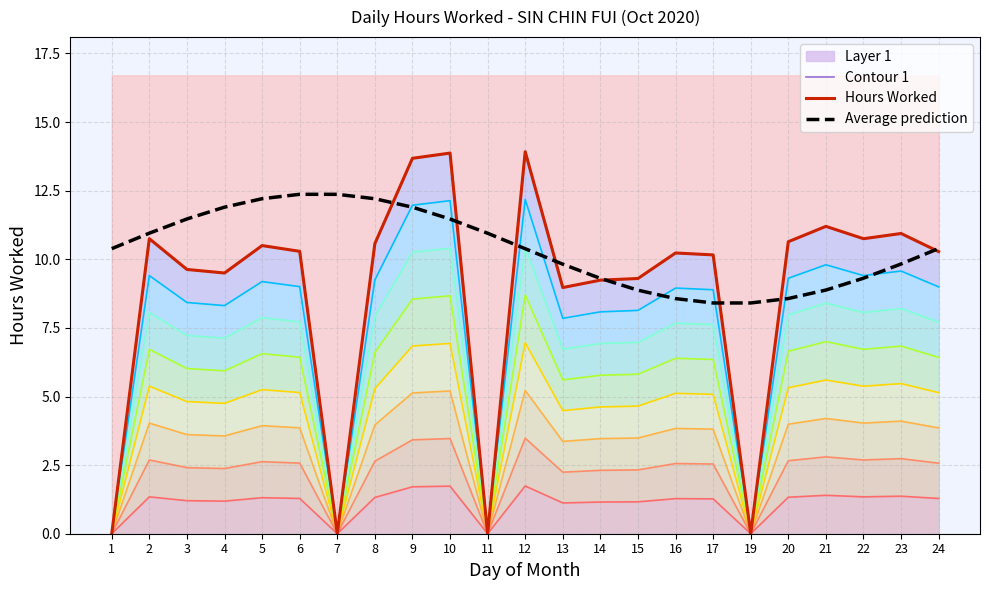

How many data points in Contour 1 are above 10?

14